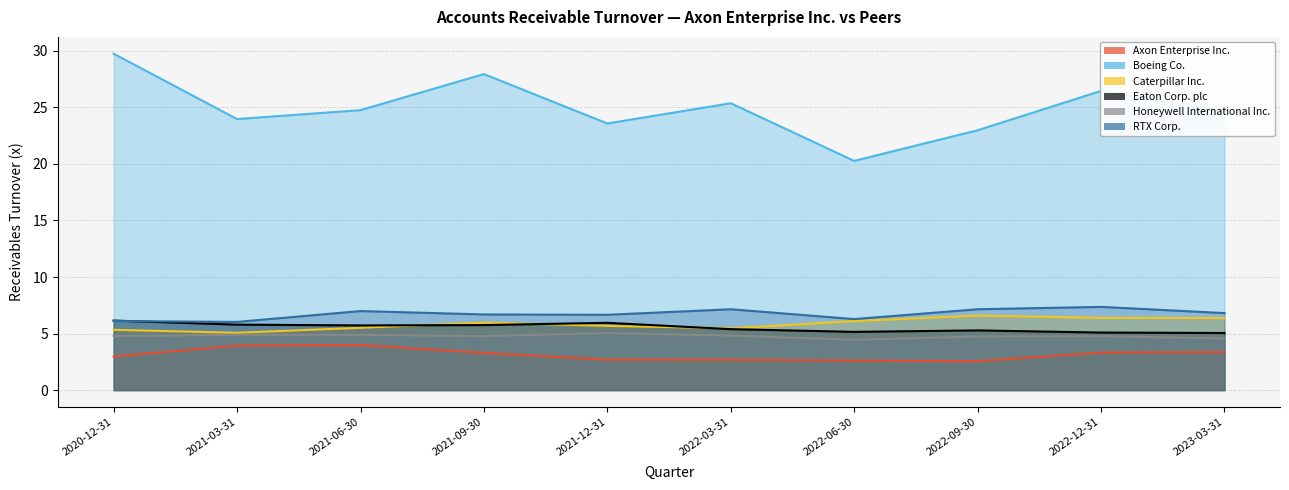

What is the sum of the Eaton Corp. plc values at 2021-03-31 and 2021-06-30?

11.5